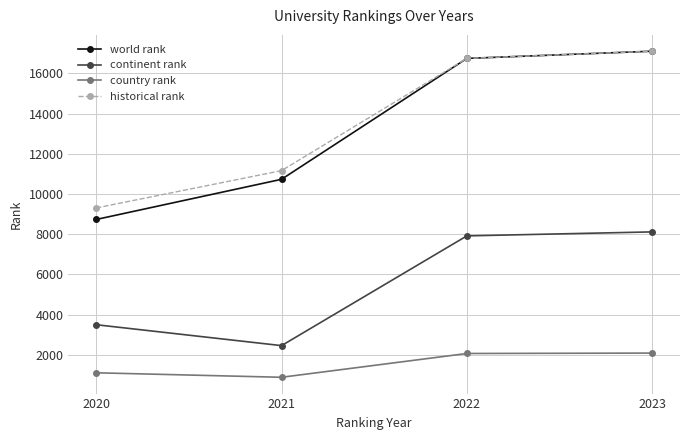

What is the minimum value for historical rank?

9308